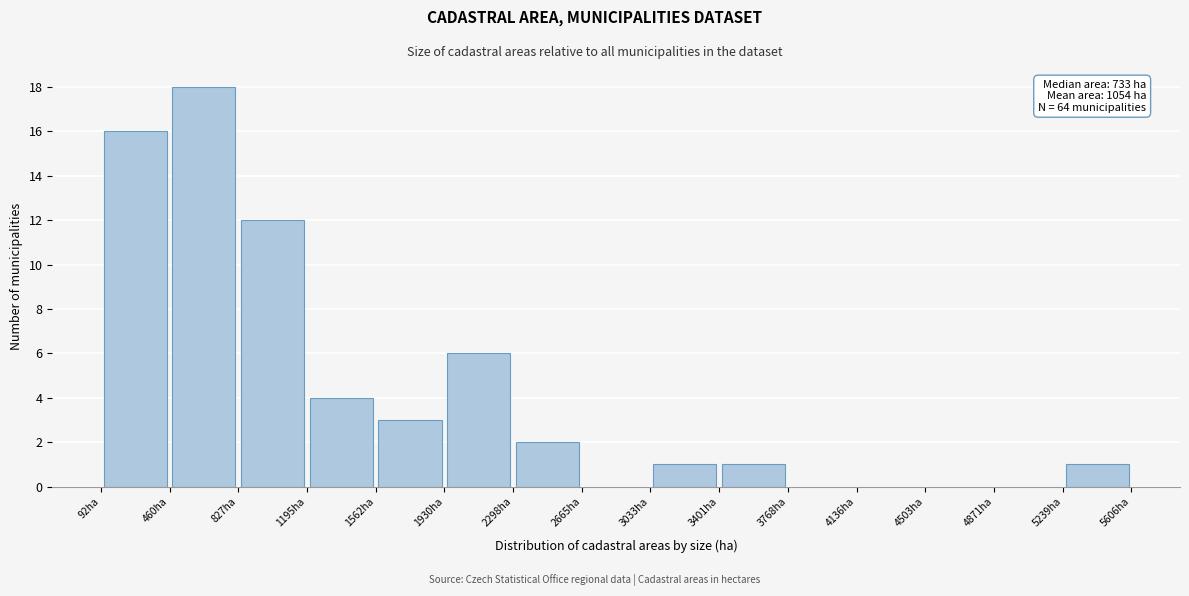

Over which range of the x-axis is the bar tallest?

450 to 850